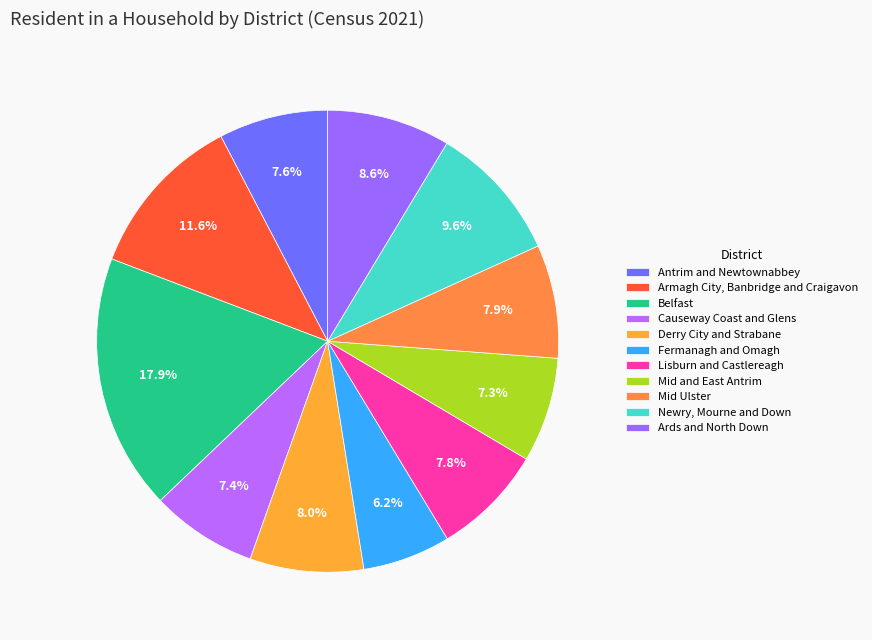

Rank the categories by value from highest to lowest.

Belfast, Armagh City, Banbridge and Craigavon, Newry, Mourne and Down, Ards and North Down, Derry City and Strabane, Mid Ulster, Lisburn and Castlereagh, Antrim and Newtownabbey, Causeway Coast and Glens, Mid and East Antrim, Fermanagh and Omagh